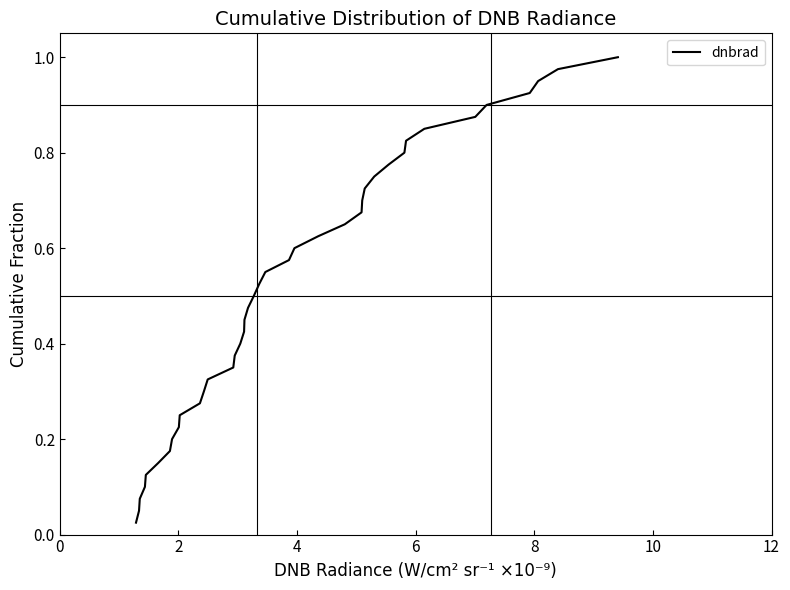

What is the average value?

0.5